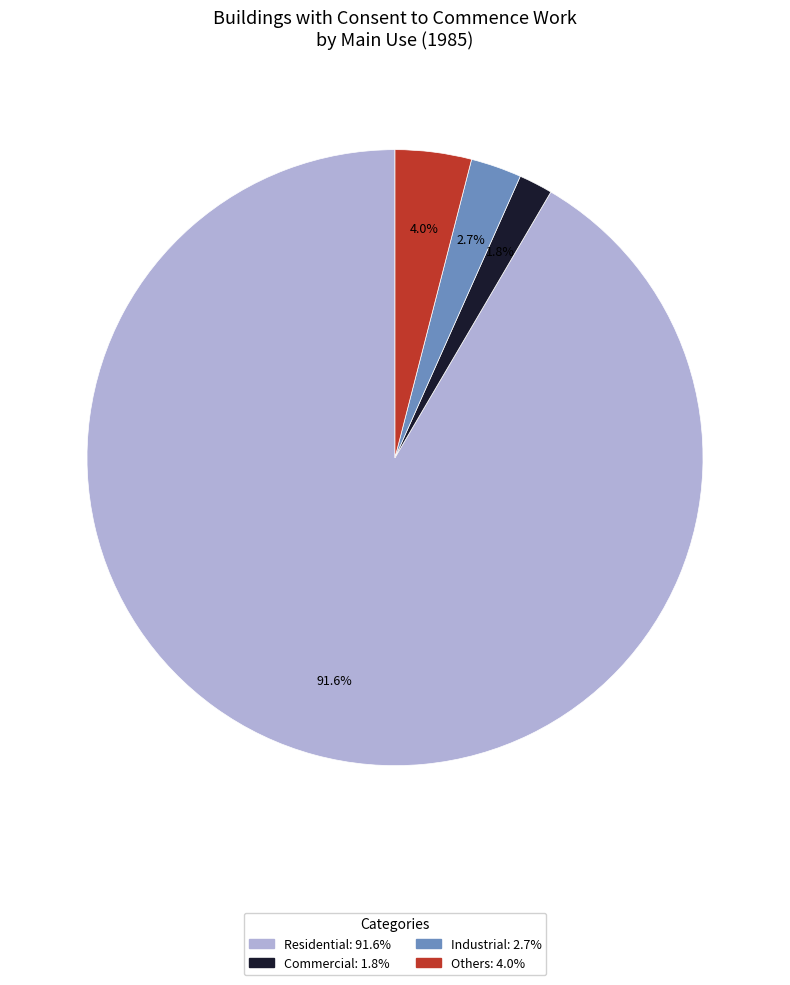

How many segments does this pie chart have?

4